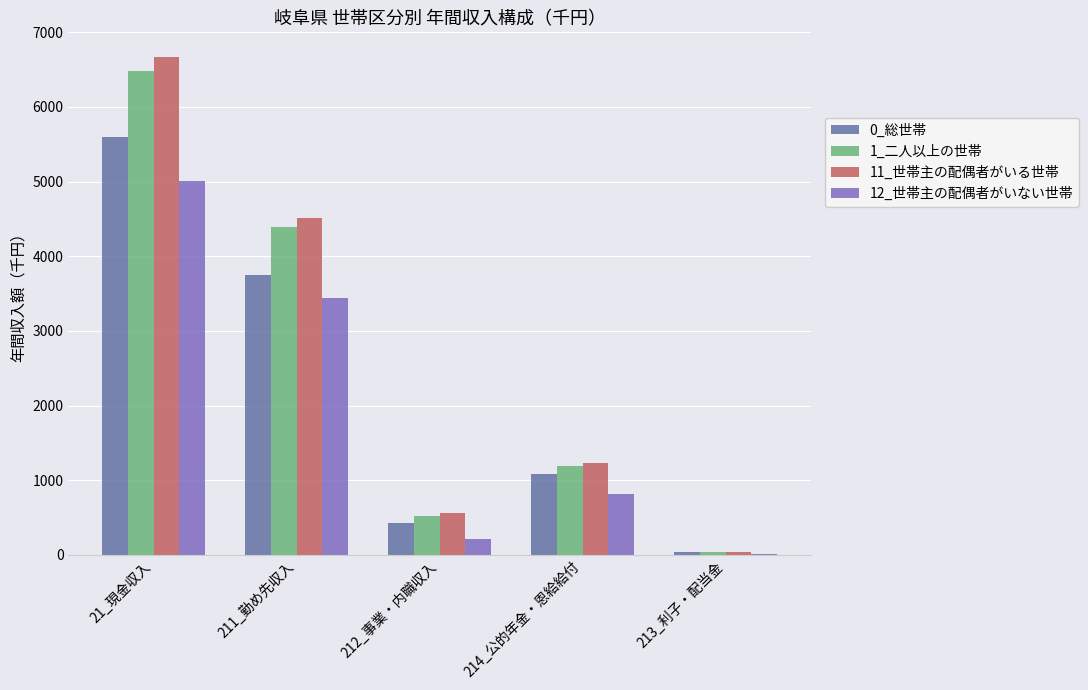

How many categories are shown in the chart?

5